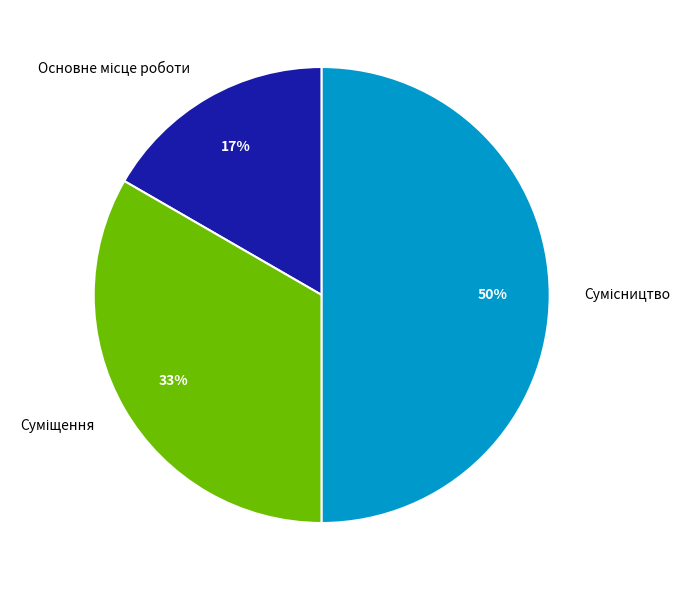

To the nearest percent, what is the difference between the largest and smallest slice percentages?

33%